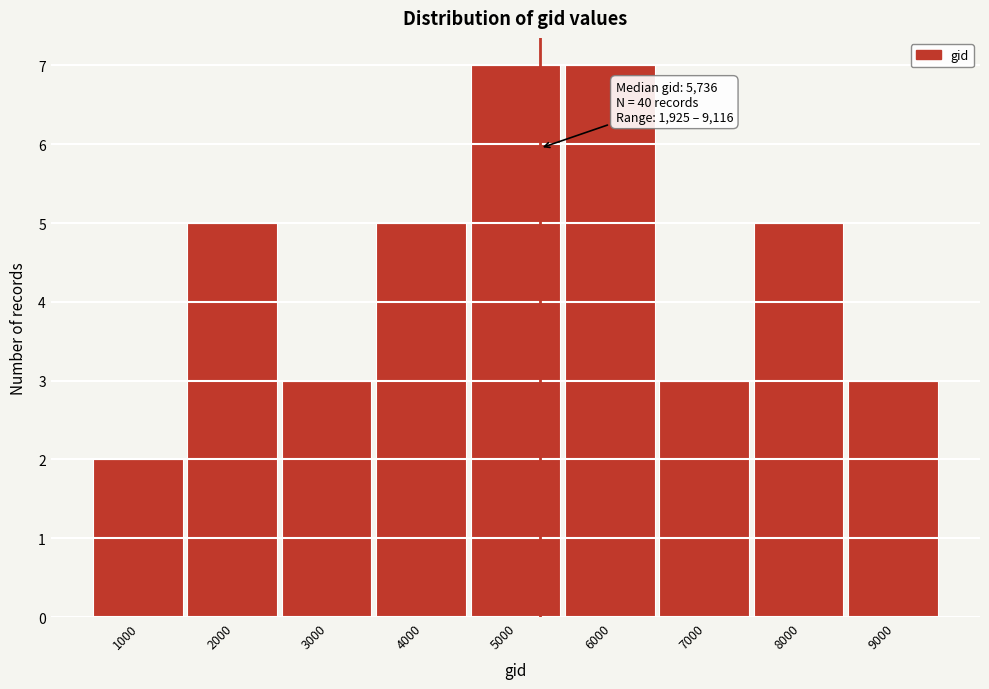

Reading left to right, list all the values displayed in this chart.

1000=2	2000=5	3000=3	4000=5	5000=7	6000=7	7000=3	8000=5	9000=3